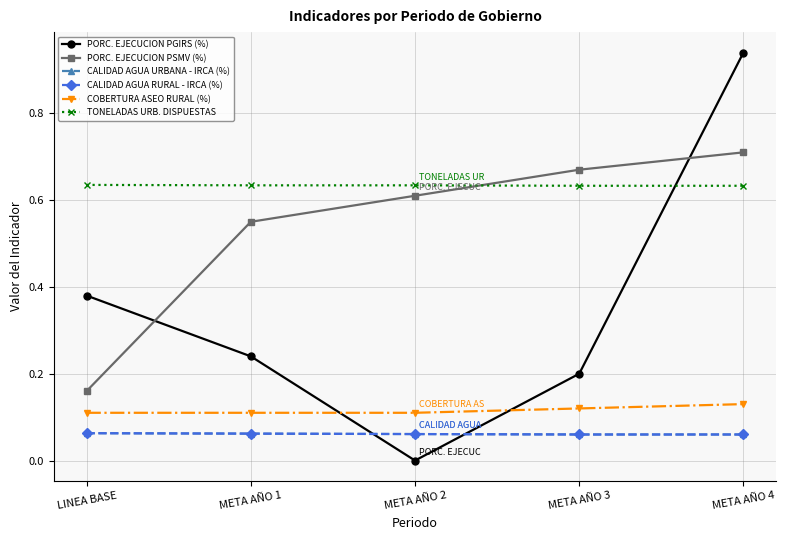

Does the chart have visible grid lines?

Yes